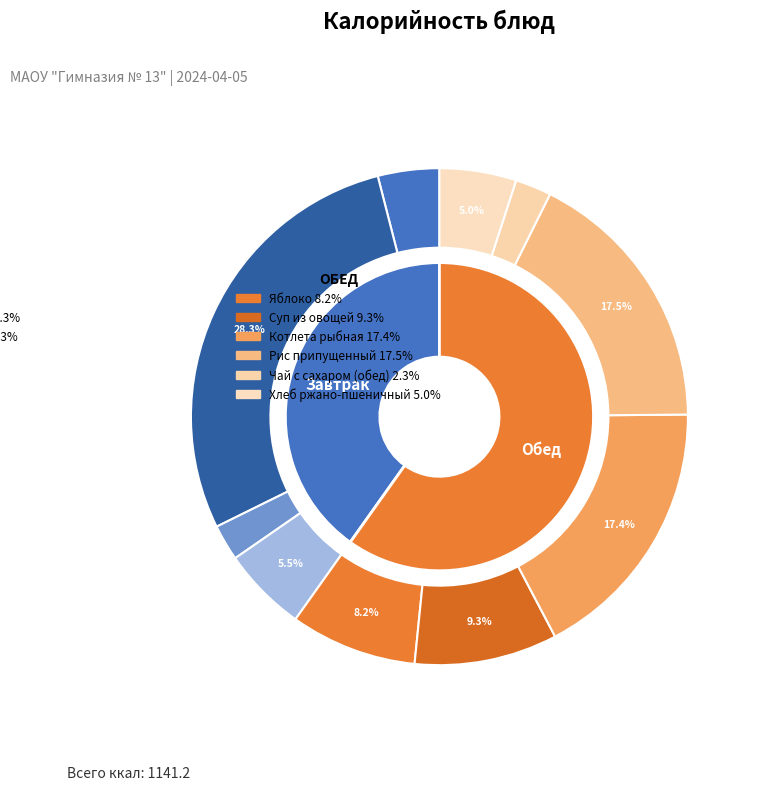

Count the number of slices in the pie.

10